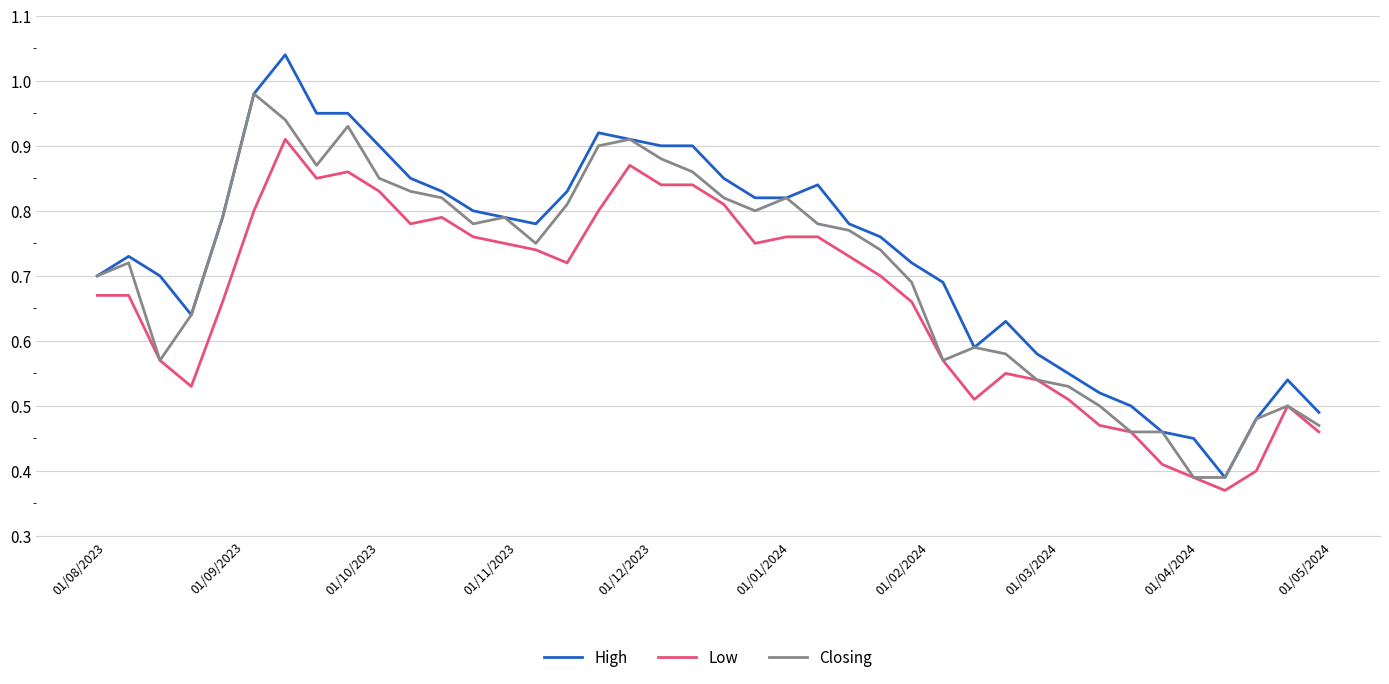

Does the chart have visible grid lines?

Yes